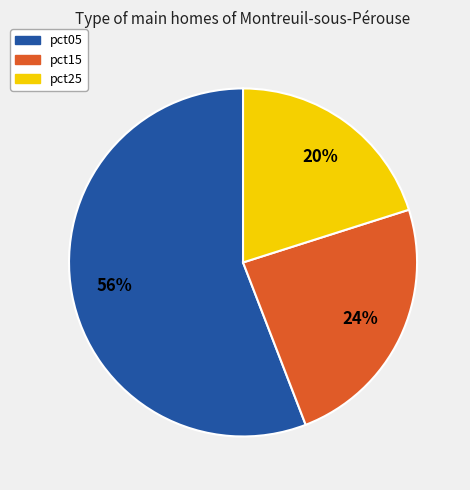

To the nearest percent, what is the average slice percentage?

33%